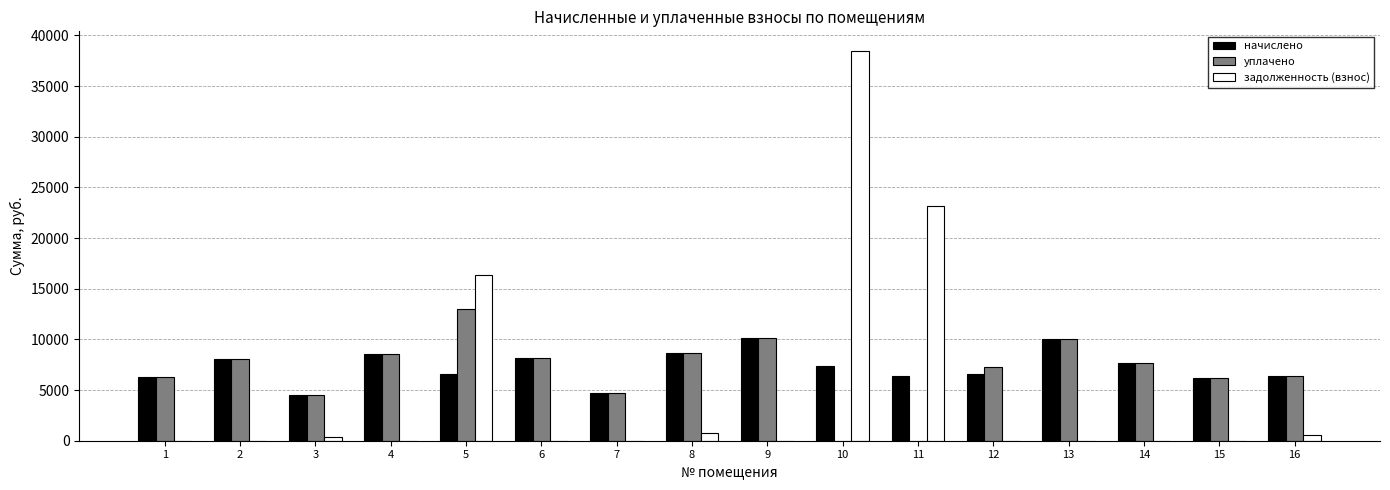

What value does the уплачено series have at 16?

6420.5